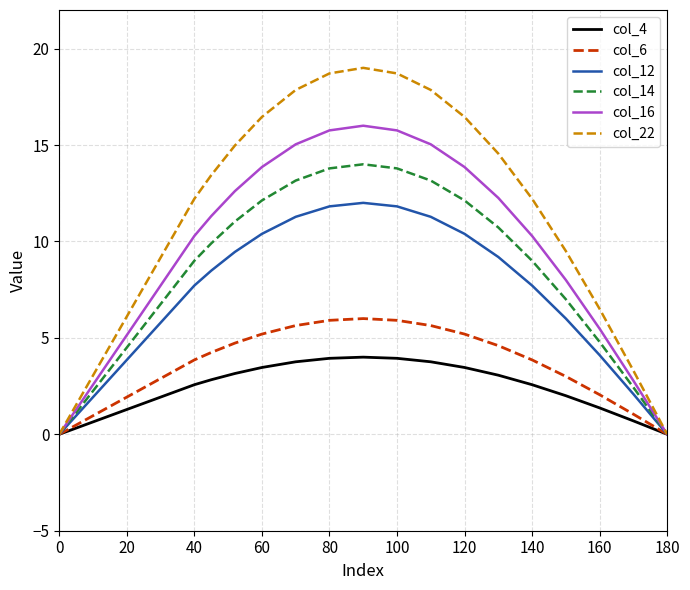

What is the maximum value for col_22?

19.0